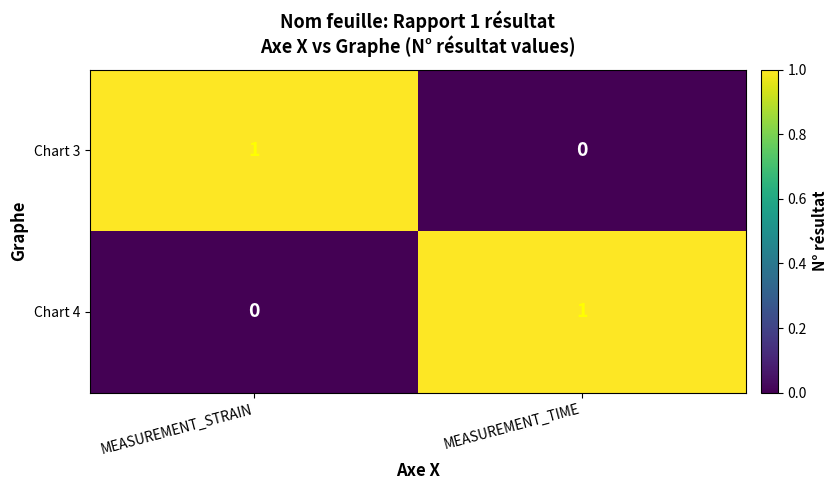

The value of Chart 3 at MEASUREMENT_TIME is -1. True or false?

False